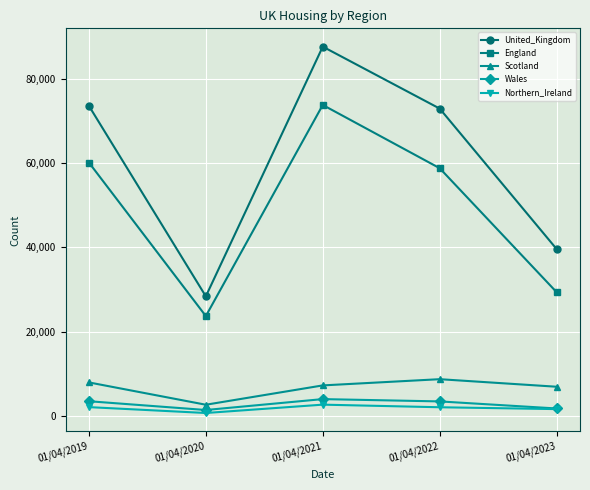

True or false: United_Kingdom and Wales intersect in this chart.

False